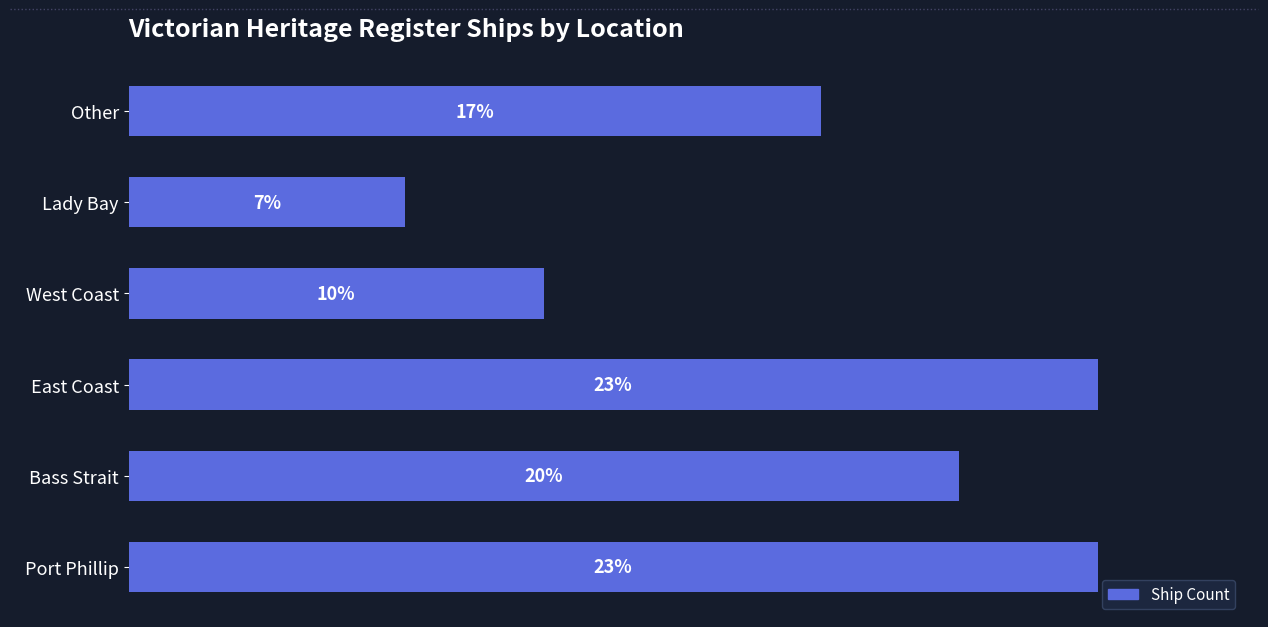

Does the chart contain any negative values?

No